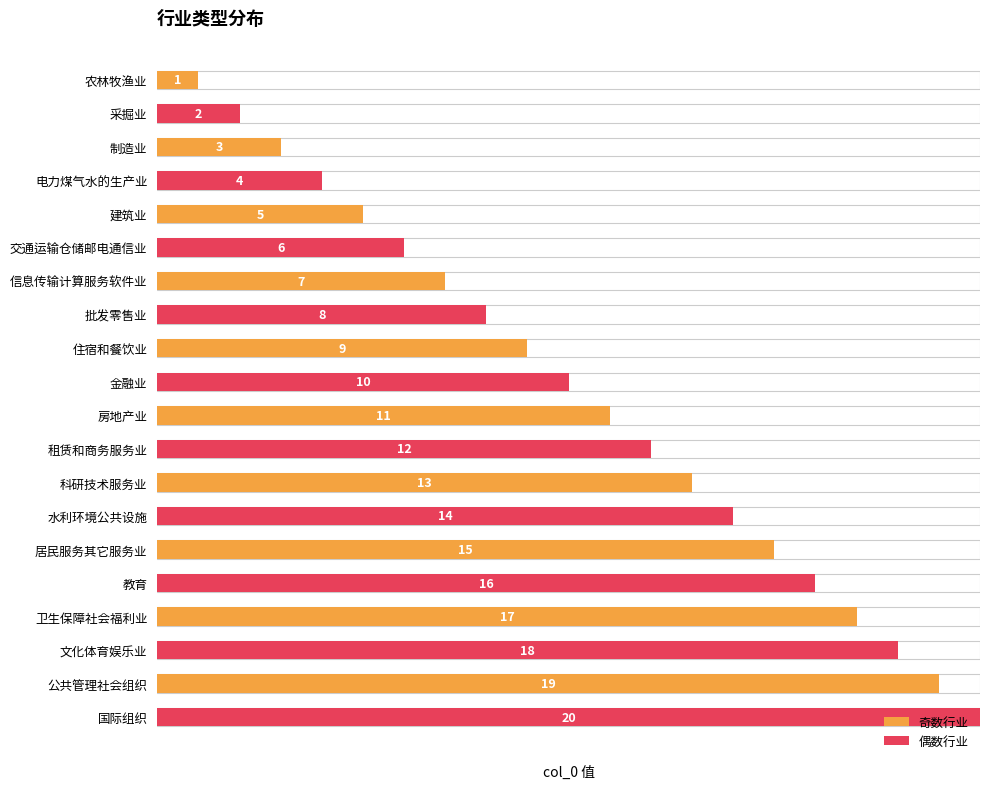

What value does the data have at 教育, to the nearest 5?

15